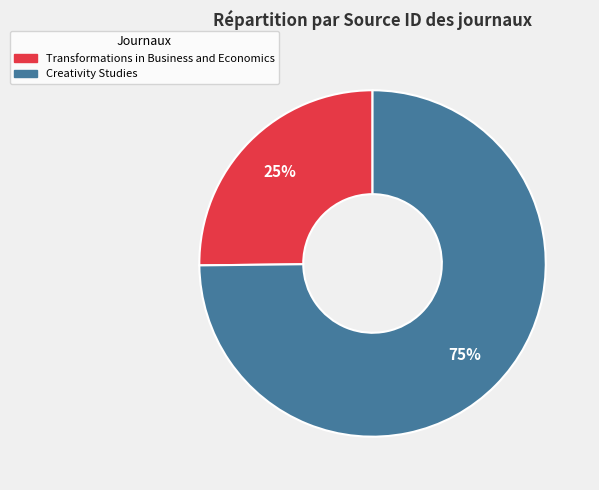

What percentage is the Transformations in Business and Economics slice, to the nearest percent?

25%